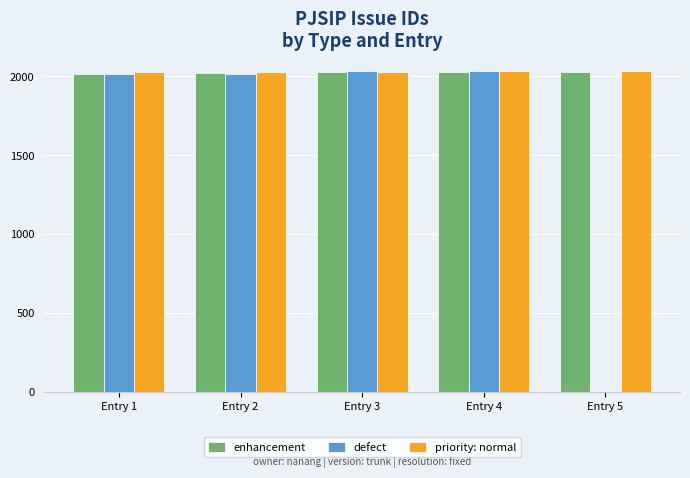

What is the sum of all enhancement values?

10126